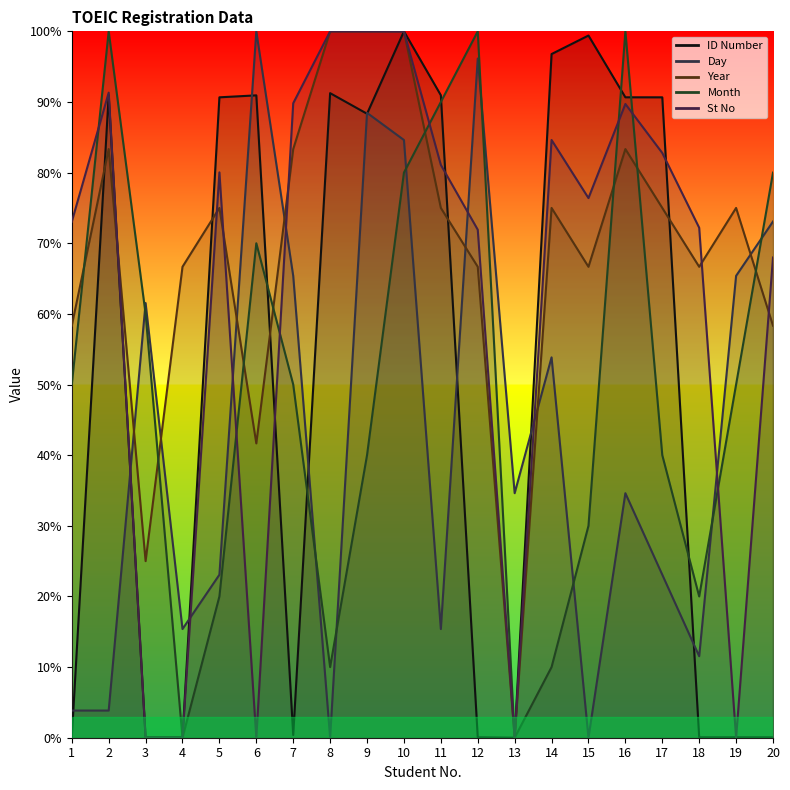

How many lines are shown in the chart?

1